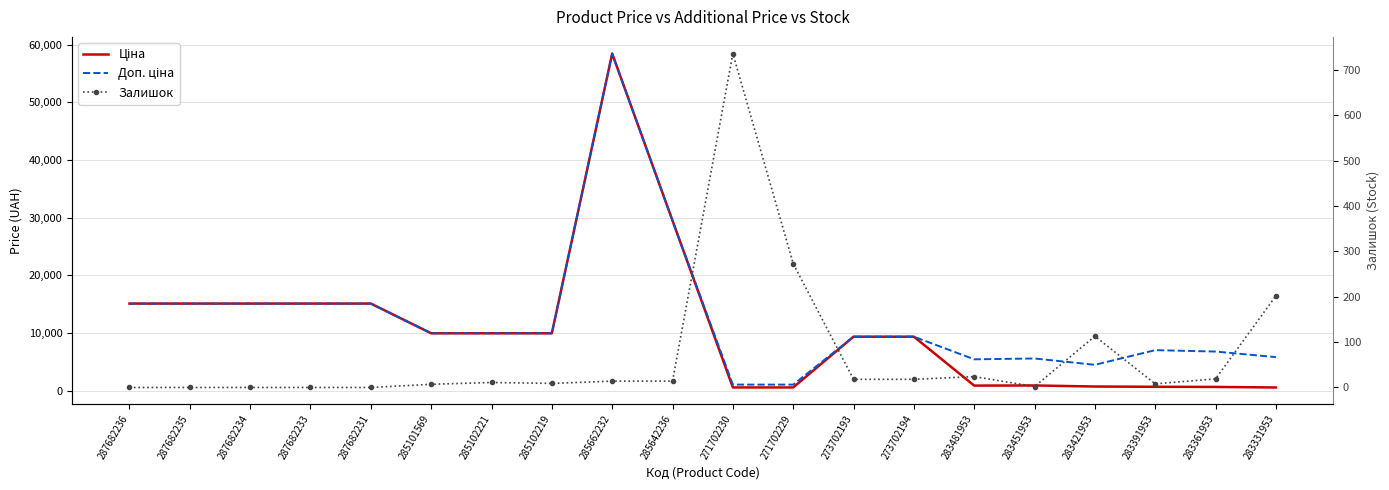

The value of Ціна at 283331953 is 297.2. True or false?

False